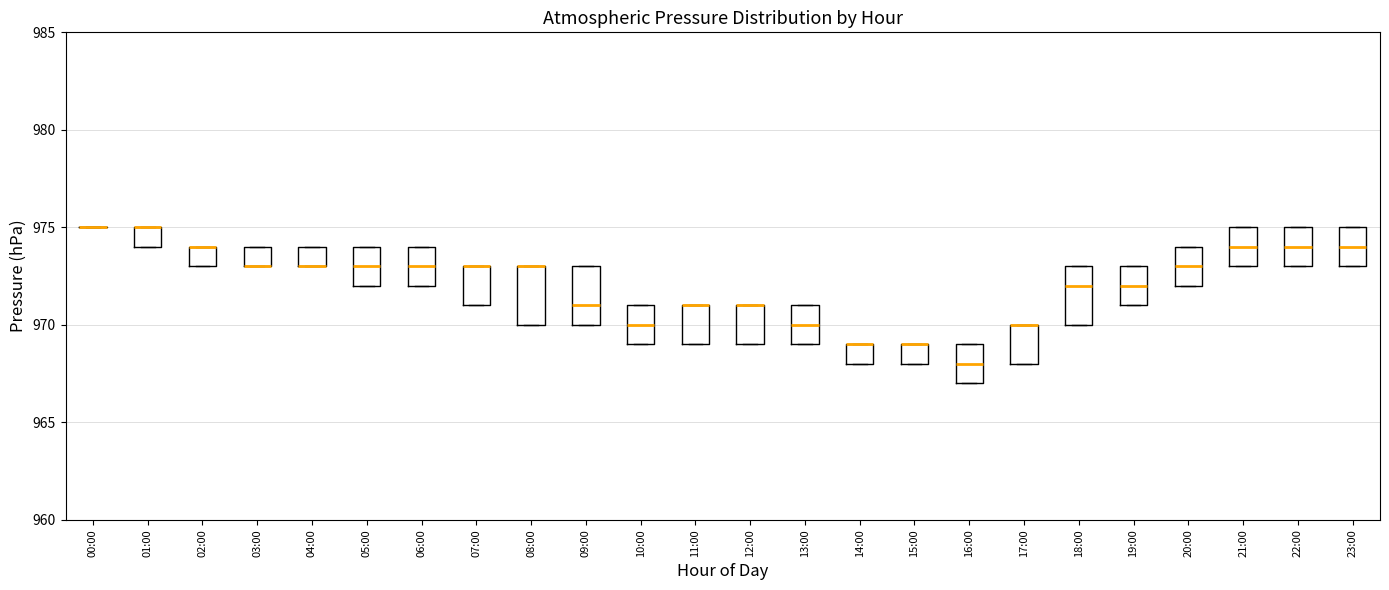

Reading left to right, transcribe this box plot: for each box, give where its median line is, the range the box spans, and where its two whiskers end, as read against the y-axis. The values are not printed on the chart, so give them approximately, as read against the axis.

00:00: box collapsed to a line at 975, whiskers 975 to 975
01:00: median 975 (drawn on the box's upper edge), box 974 to 975, whiskers 974 to 975
02:00: median 974 (drawn on the box's upper edge), box 973 to 974, whiskers 973 to 974
03:00: median 973 (drawn on the box's lower edge), box 973 to 974, whiskers 973 to 974
04:00: median 973 (drawn on the box's lower edge), box 973 to 974, whiskers 973 to 974
05:00: median 973, box 972 to 974, whiskers 972 to 974
06:00: median 973, box 972 to 974, whiskers 972 to 974
07:00: median 973 (drawn on the box's upper edge), box 971 to 973, whiskers 971 to 973
08:00: median 973 (drawn on the box's upper edge), box 970 to 973, whiskers 970 to 973
09:00: median 971, box 970 to 973, whiskers 970 to 973
10:00: median 970, box 969 to 971, whiskers 969 to 971
11:00: median 971 (drawn on the box's upper edge), box 969 to 971, whiskers 969 to 971
12:00: median 971 (drawn on the box's upper edge), box 969 to 971, whiskers 969 to 971
13:00: median 970, box 969 to 971, whiskers 969 to 971
14:00: median 969 (drawn on the box's upper edge), box 968 to 969, whiskers 968 to 969
15:00: median 969 (drawn on the box's upper edge), box 968 to 969, whiskers 968 to 969
16:00: median 968, box 967 to 969, whiskers 967 to 969
17:00: median 970 (drawn on the box's upper edge), box 968 to 970, whiskers 968 to 970
18:00: median 972, box 970 to 973, whiskers 970 to 973
19:00: median 972, box 971 to 973, whiskers 971 to 973
20:00: median 973, box 972 to 974, whiskers 972 to 974
21:00: median 974, box 973 to 975, whiskers 973 to 975
22:00: median 974, box 973 to 975, whiskers 973 to 975
23:00: median 974, box 973 to 975, whiskers 973 to 975